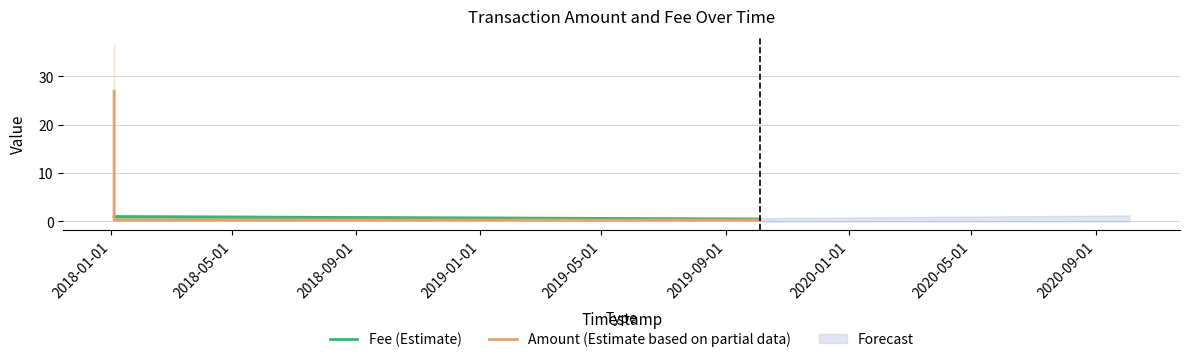

What are all the series names shown in the legend?

Fee (Estimate), Amount (Estimate based on partial data)